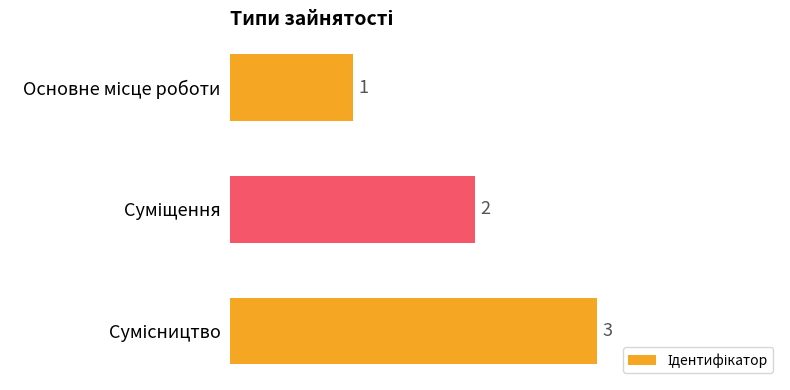

What is the value of the 3rd bar from the top?

3